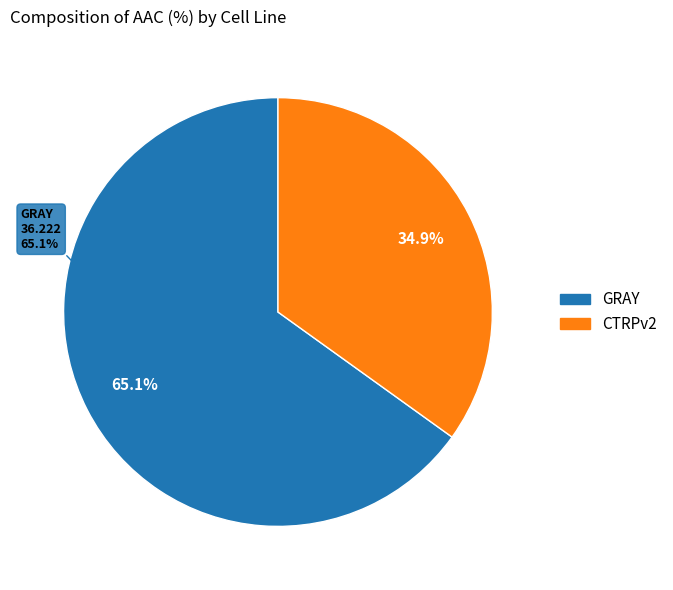

To the nearest percent, what is the combined percentage of CTRPv2 and GRAY?

100%